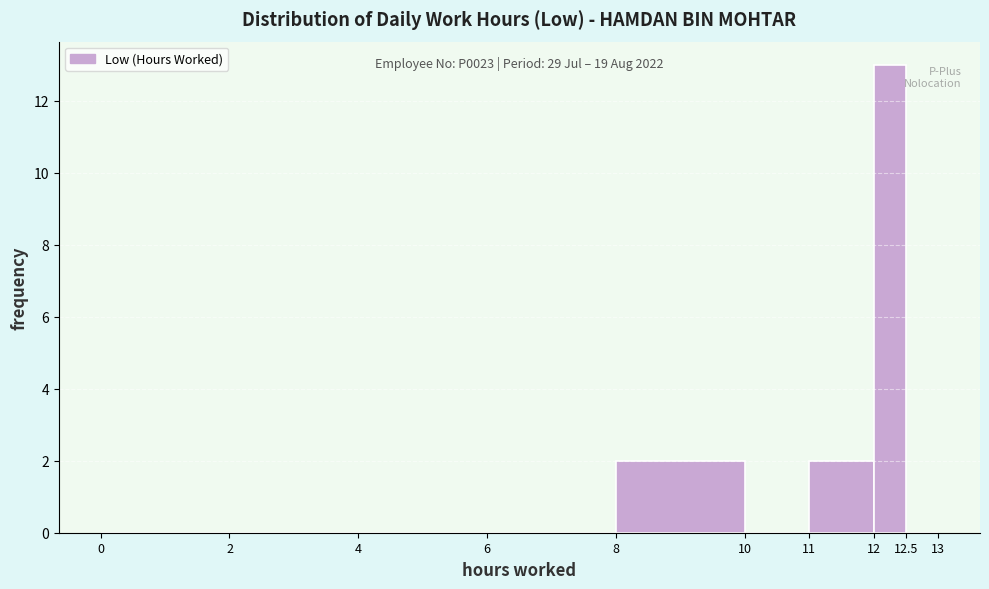

Over which range of the x-axis is the bar tallest?

12 to 12.5